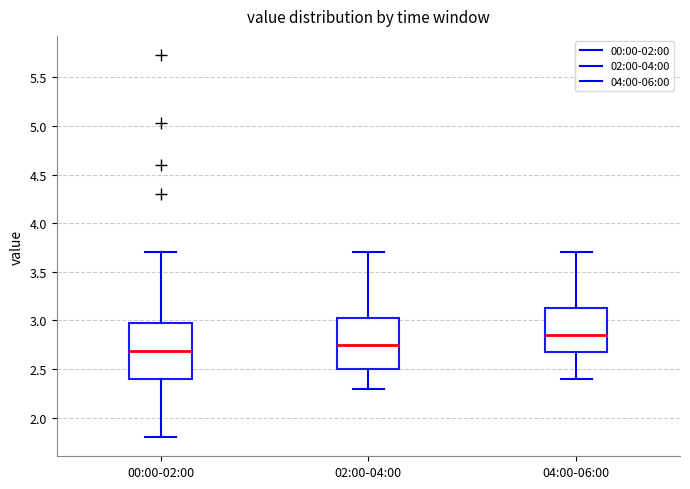

Where is the lower edge of the box for 02:00-04:00 on the y-axis? The values are not printed on the chart, so give them approximately, as read against the axis.

2.50